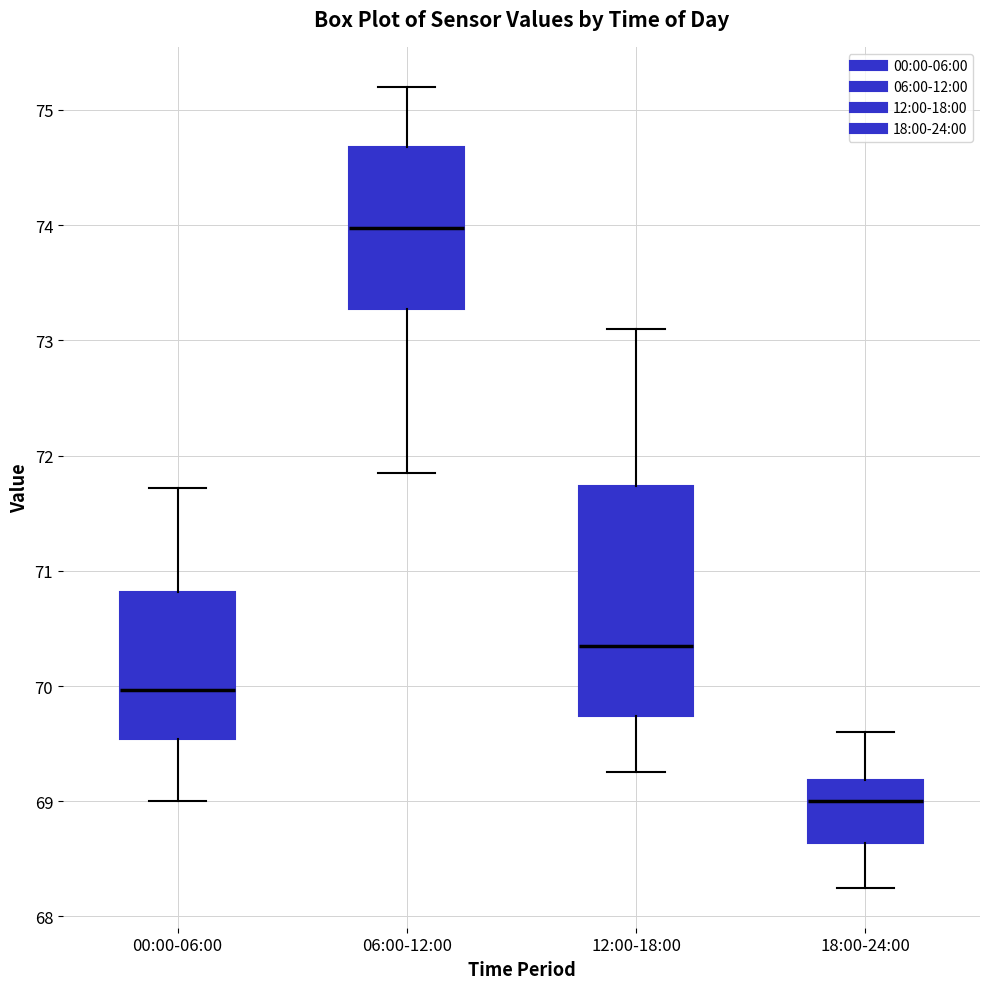

Reading left to right, transcribe this box plot: for each box, give where its median line is, the range the box spans, and where its two whiskers end, as read against the y-axis. The values are not printed on the chart, so give them approximately, as read against the axis.

00:00-06:00: median 70.0, box 69.5 to 70.8, whiskers 69.0 to 71.7
06:00-12:00: median 74.0, box 73.3 to 74.7, whiskers 71.9 to 75.2
12:00-18:00: median 70.4, box 69.7 to 71.7, whiskers 69.3 to 73.1
18:00-24:00: median 69.0, box 68.6 to 69.2, whiskers 68.3 to 69.6